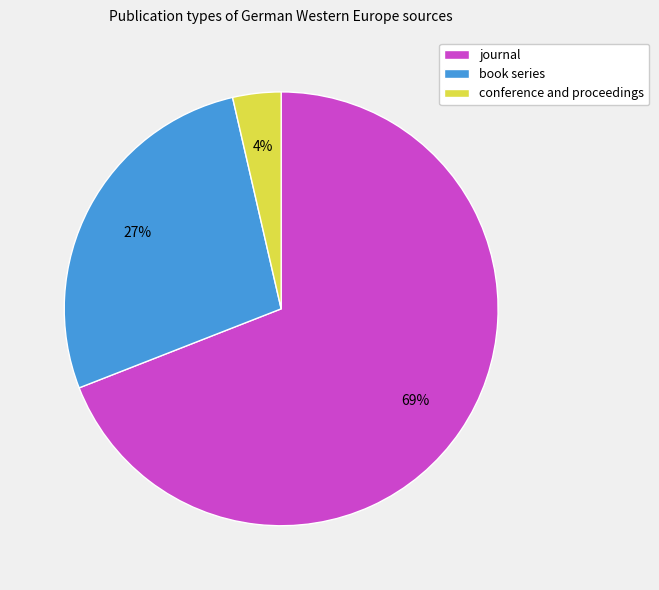

To the nearest percent, what percentage of the pie is conference and proceedings?

4%